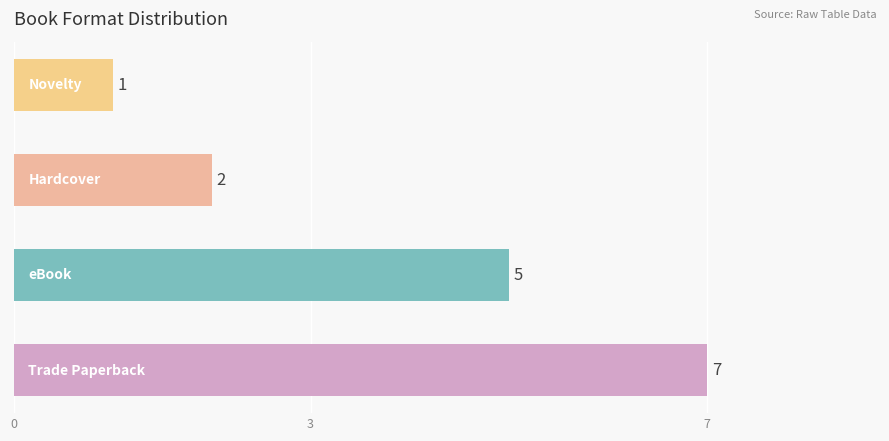

Are the bars horizontal?

Yes